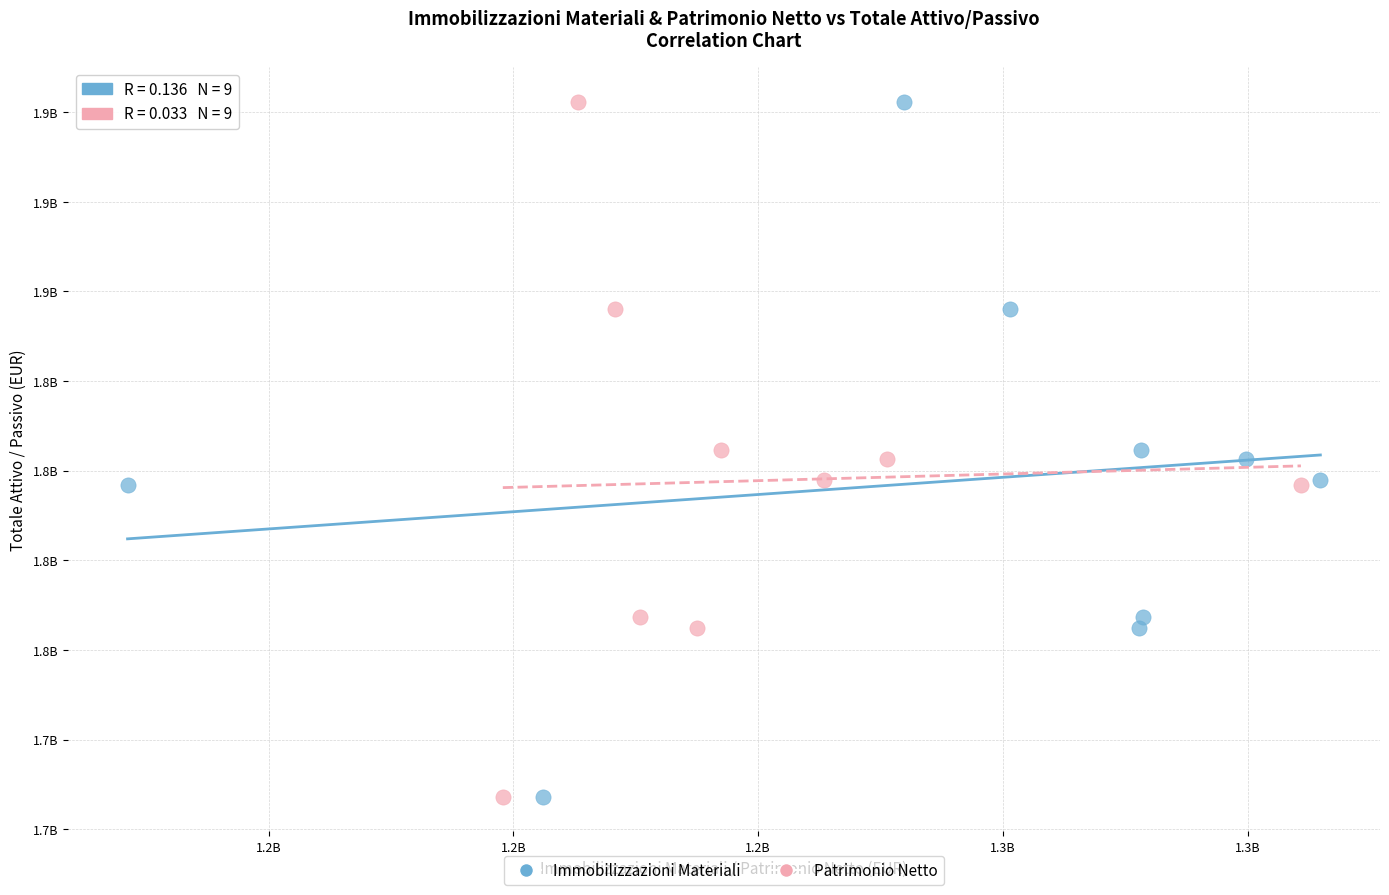

What are all the series names shown in the legend?

Immobilizzazioni Materiali, Patrimonio Netto